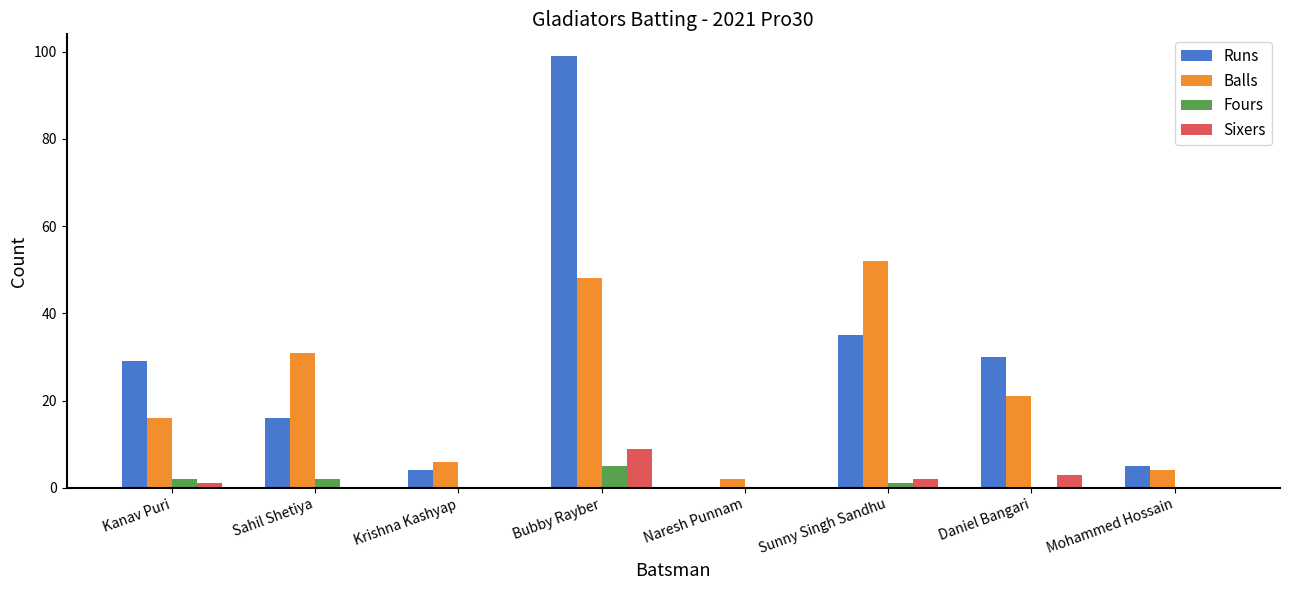

Between Bubby Rayber and Sunny Singh Sandhu, which series saw the biggest shift?

Runs